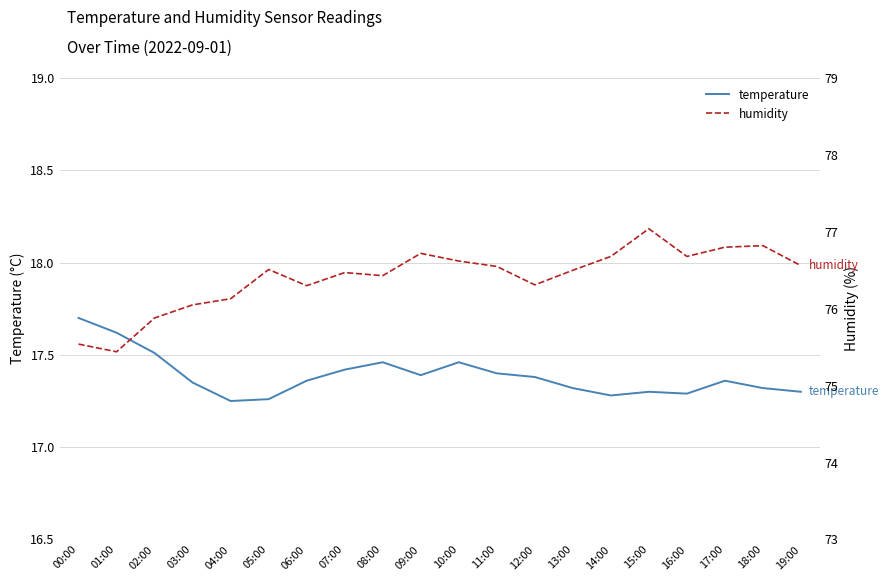

True or false: humidity has a value of 75.9 at 02:00.

True